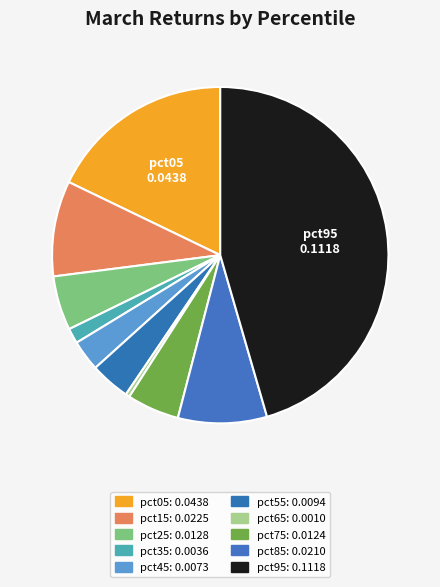

How many slices are in this pie chart?

10